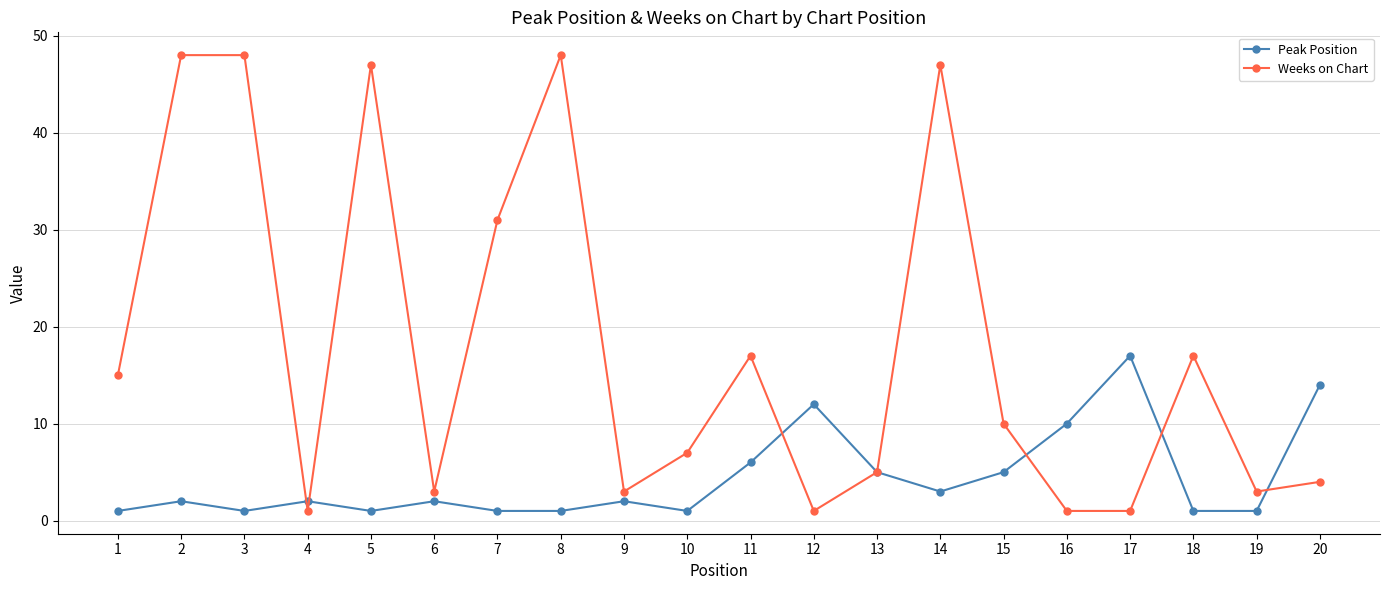

Is the value of Peak Position at 13 greater than the value of Weeks on Chart at 2?

No